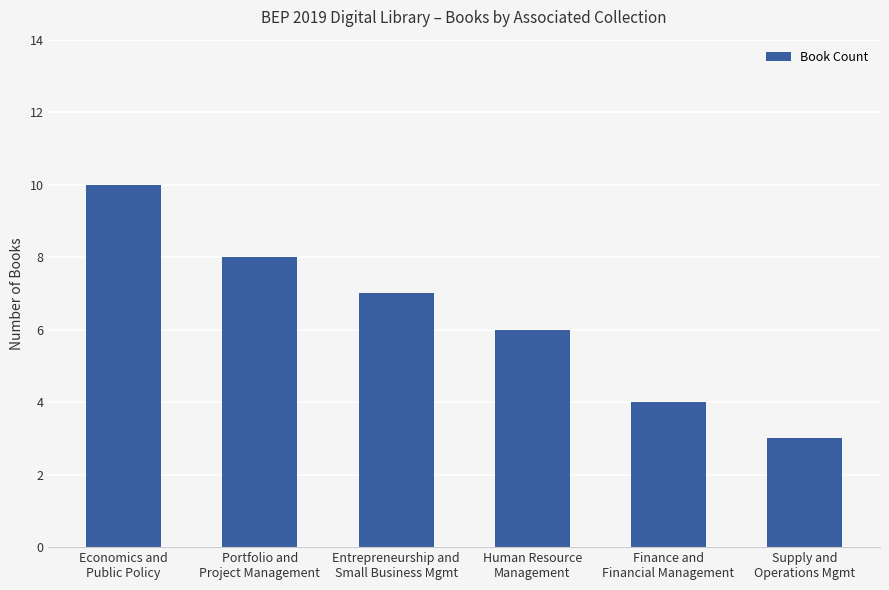

Between Human Resource
Management and Supply and
Operations Mgmt, which is larger?

Human Resource
Management